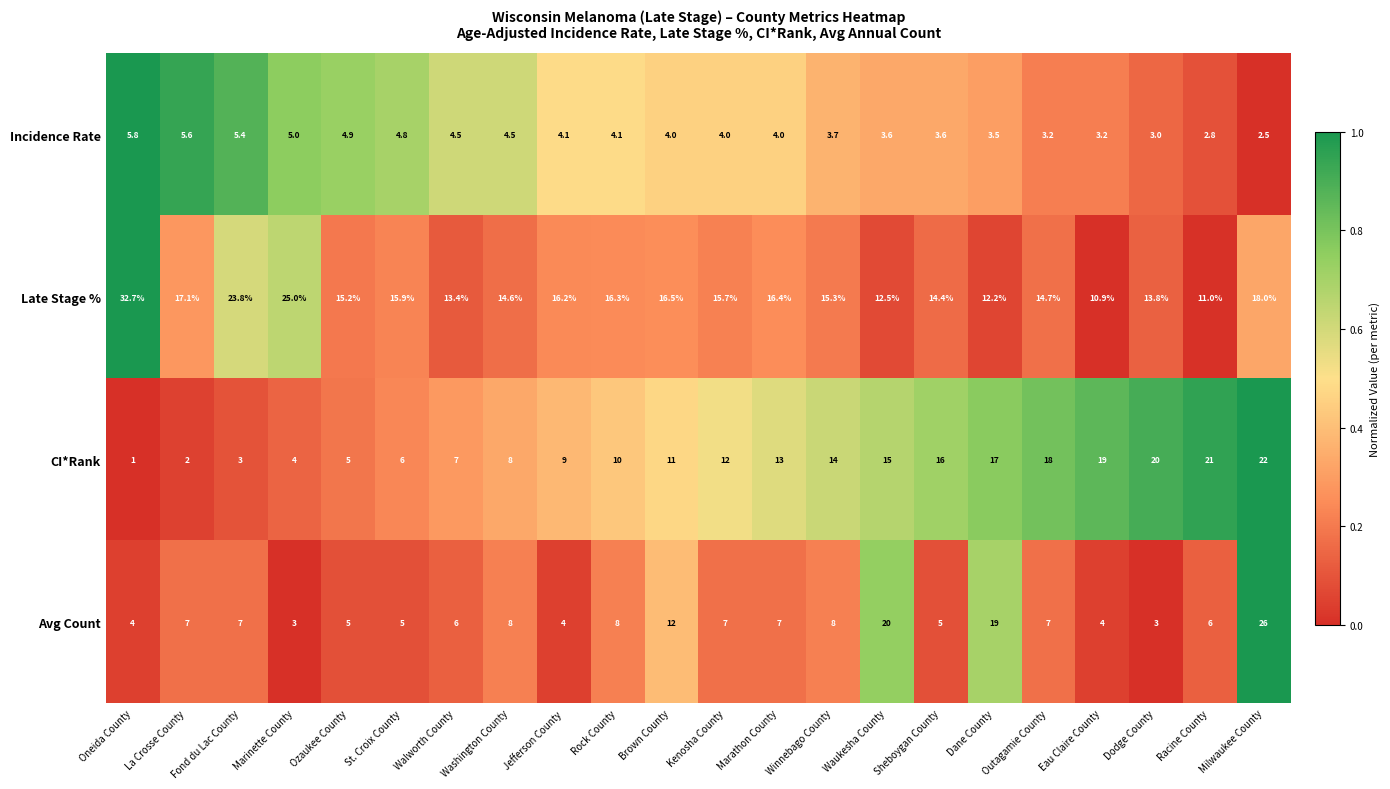

What is the minimum value shown in the chart?

1.0